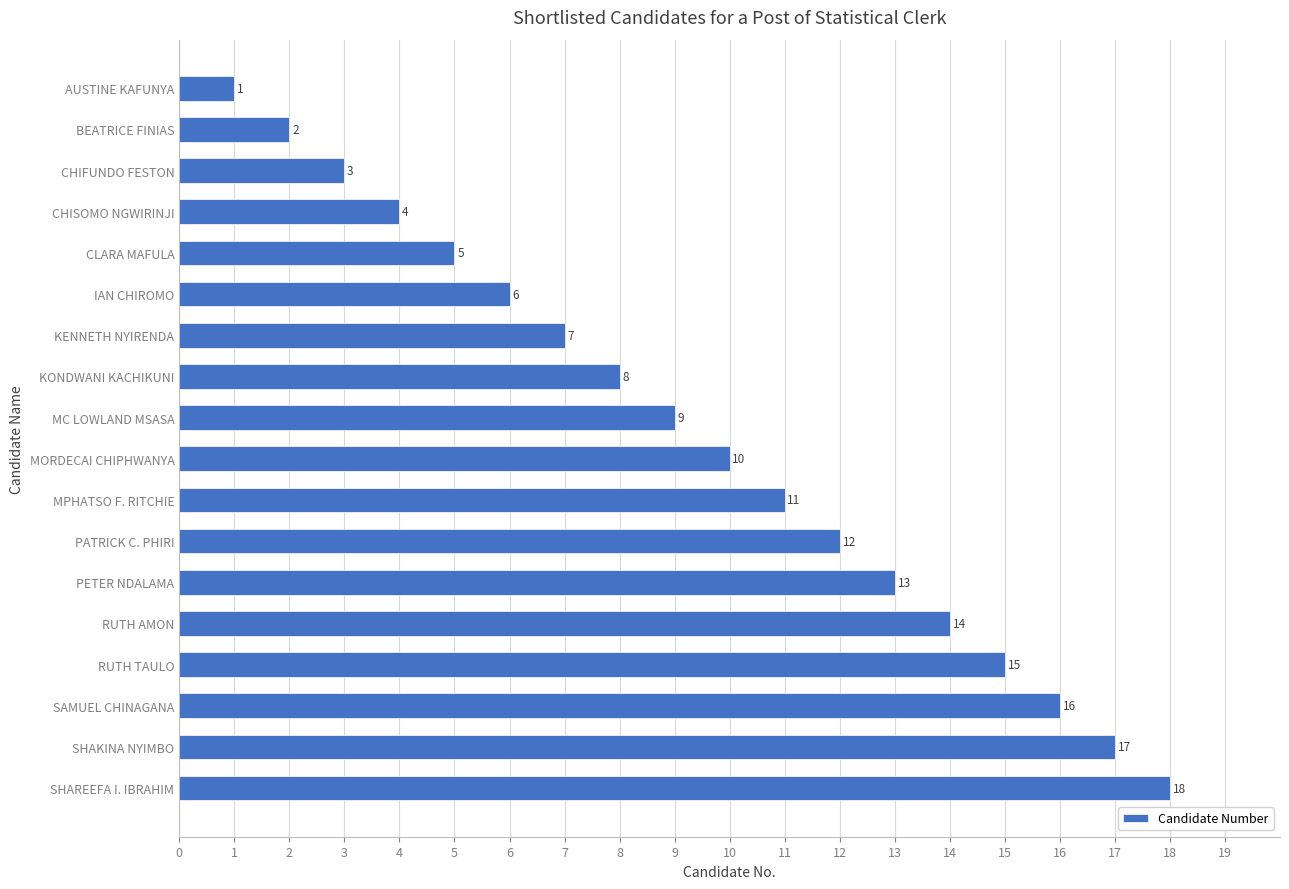

List the labels in order of value, smallest first.

AUSTINE KAFUNYA, BEATRICE FINIAS, CHIFUNDO FESTON, CHISOMO NGWIRINJI, CLARA MAFULA, IAN CHIROMO, KENNETH NYIRENDA, KONDWANI KACHIKUNI, MC LOWLAND MSASA, MORDECAI CHIPHWANYA, MPHATSO F. RITCHIE, PATRICK C. PHIRI, PETER NDALAMA, RUTH AMON, RUTH TAULO, SAMUEL CHINAGANA, SHAKINA NYIMBO, SHAREEFA I. IBRAHIM